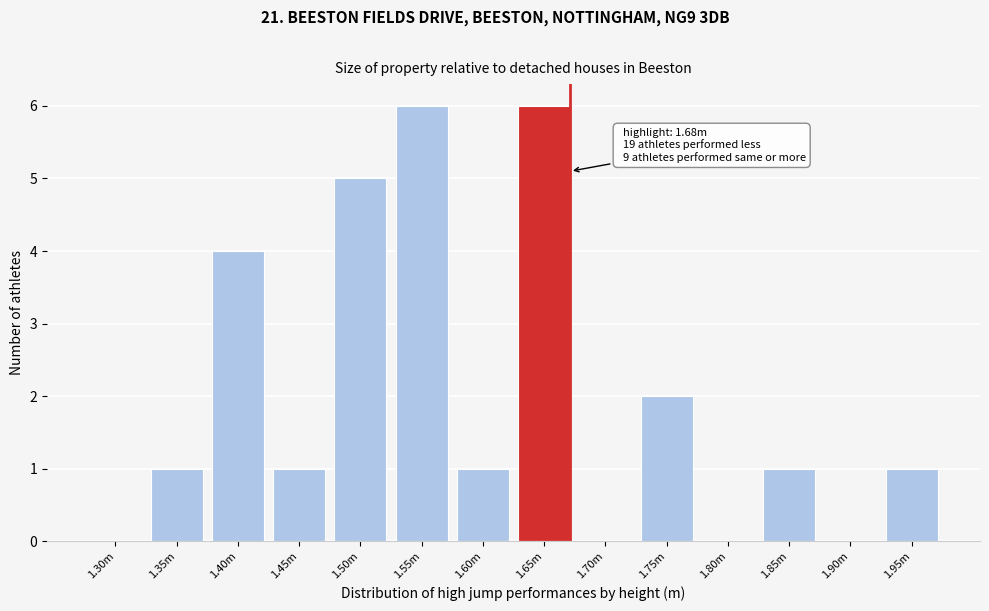

Reading left to right, transcribe all the data shown in this chart.

1.30m=0	1.35m=1	1.40m=4	1.45m=1	1.50m=5	1.55m=6	1.60m=1	1.65m=6	1.70m=0	1.75m=2	1.80m=0	1.85m=1	1.90m=0	1.95m=1